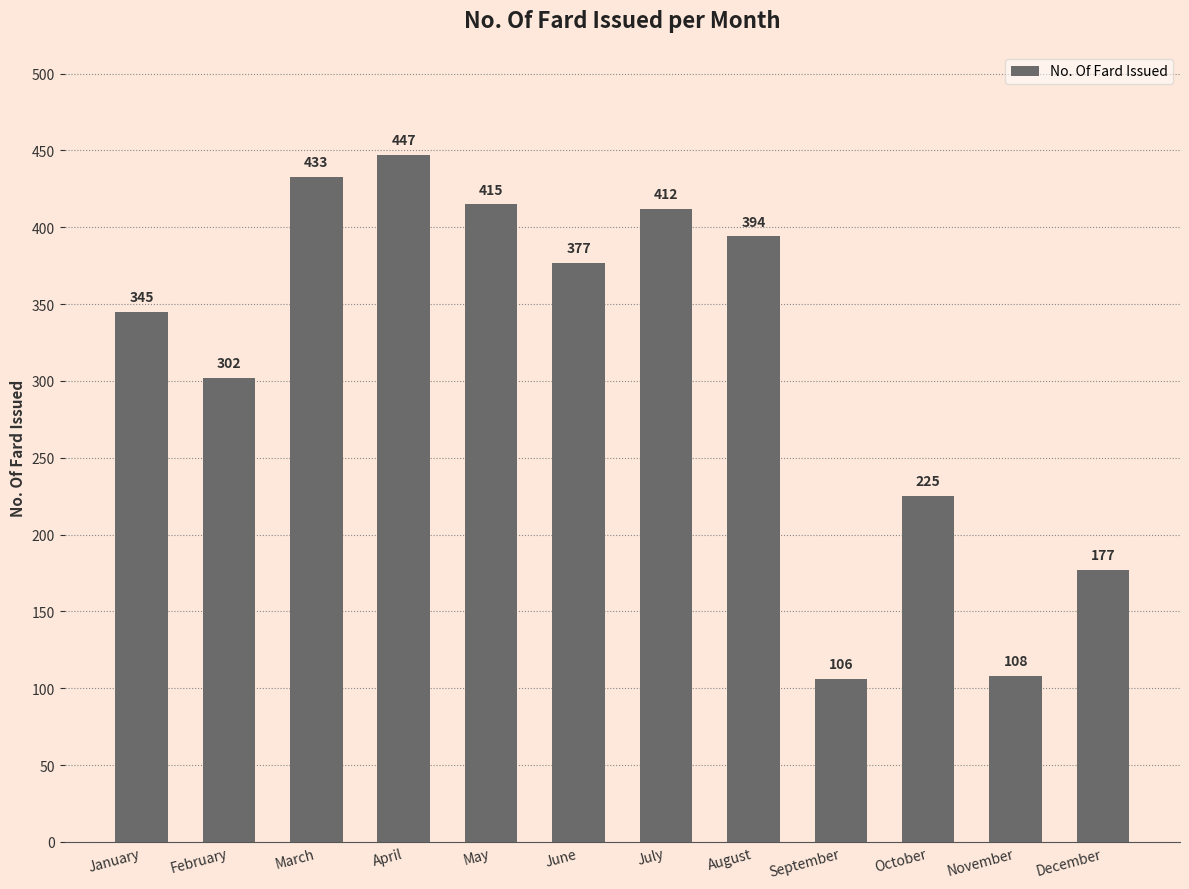

What is the difference between the values at April and December?

270